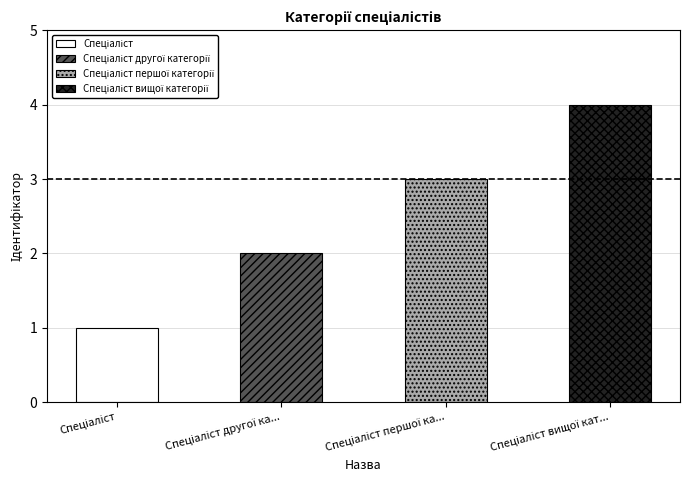

What is the difference between the maximum and second lowest values?

2